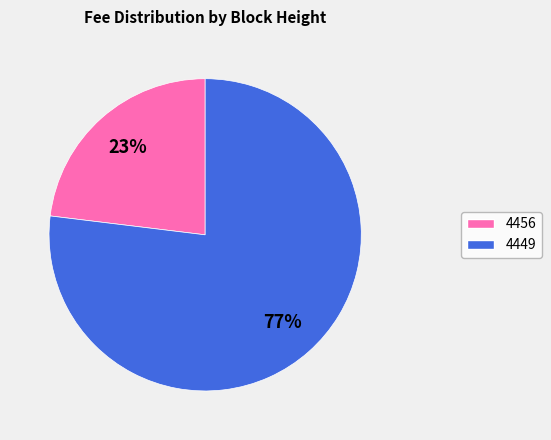

Combined, do 4456 and 4449 account for over 50%?

Yes